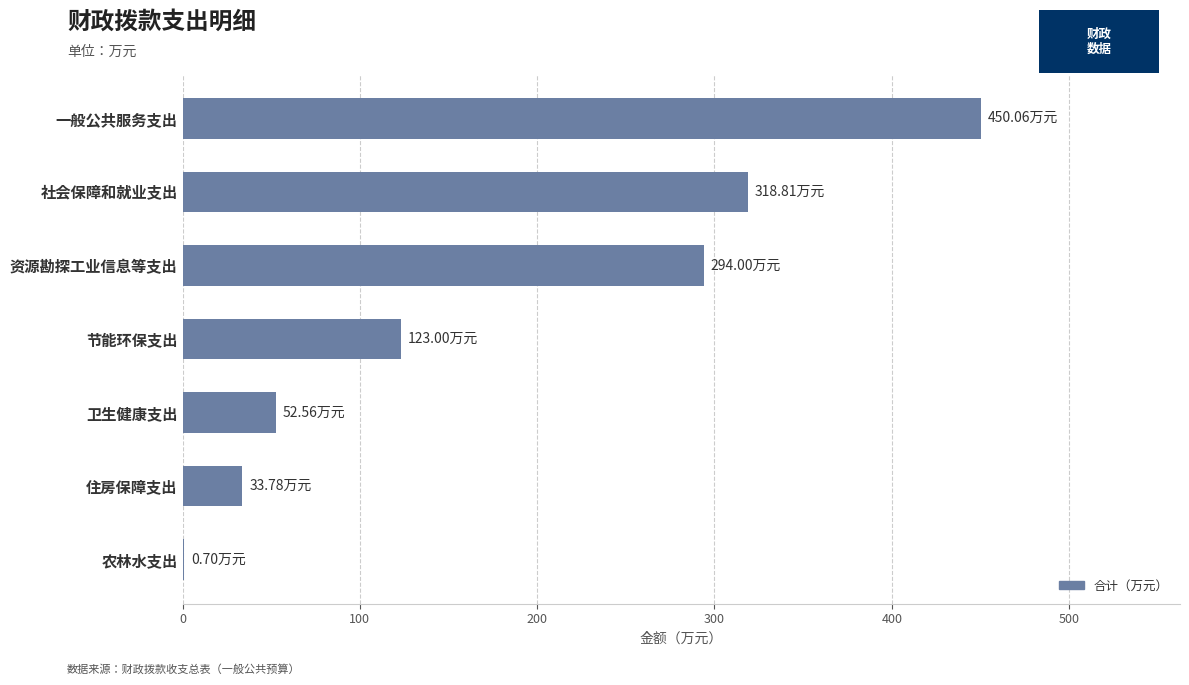

What is the sum of all values?

1272.9